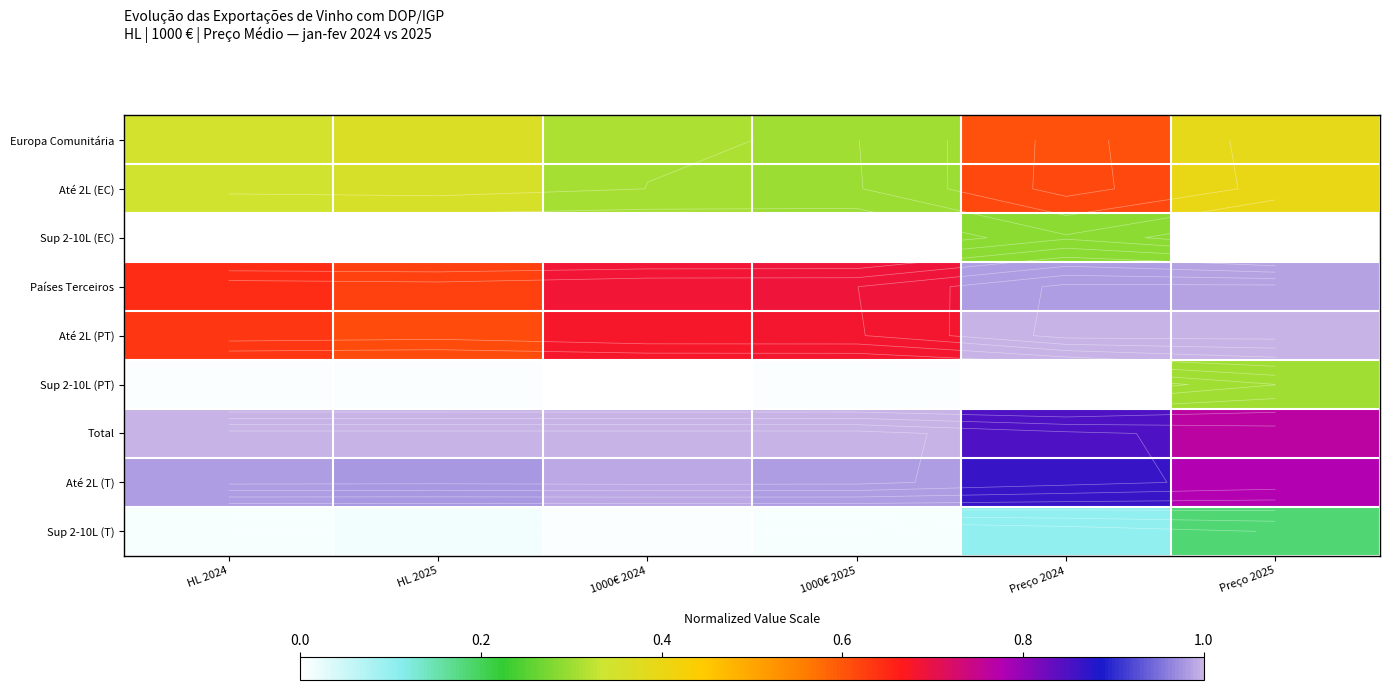

What is the total value across all series at HL 2024?

4.0